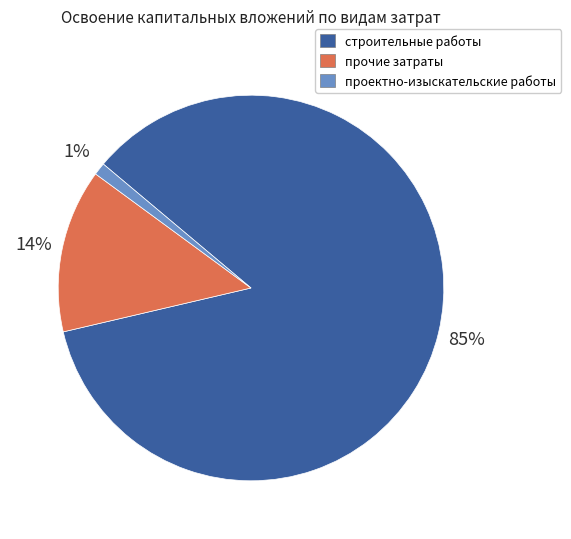

True or false: строительные работы accounts for 85% of the total.

True